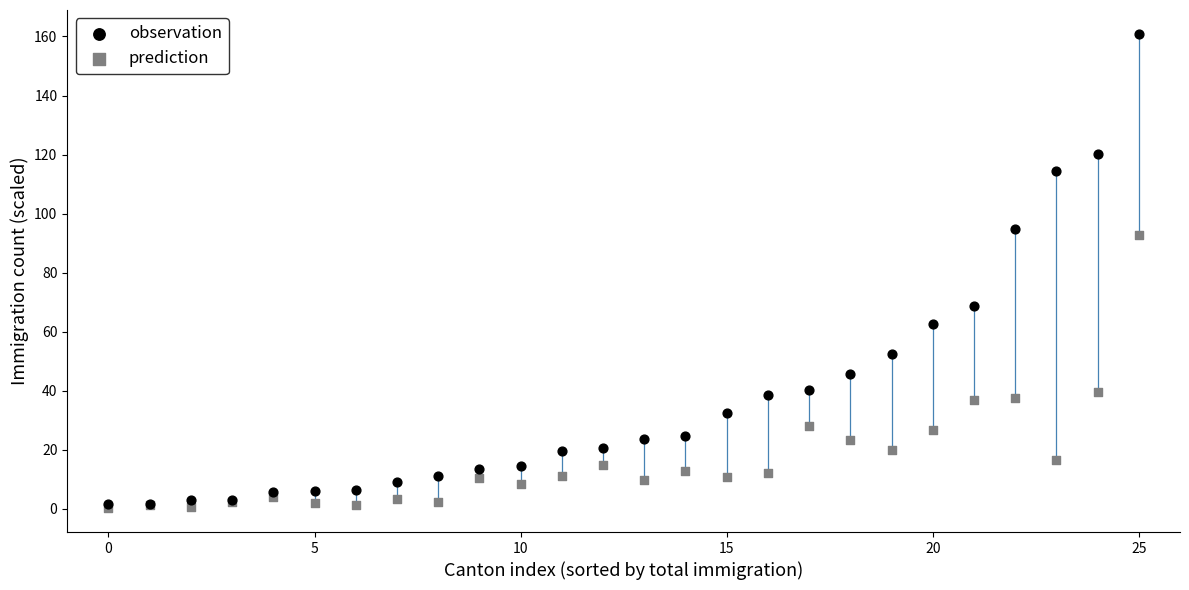

Which series reaches the maximum Y coordinate?

observation